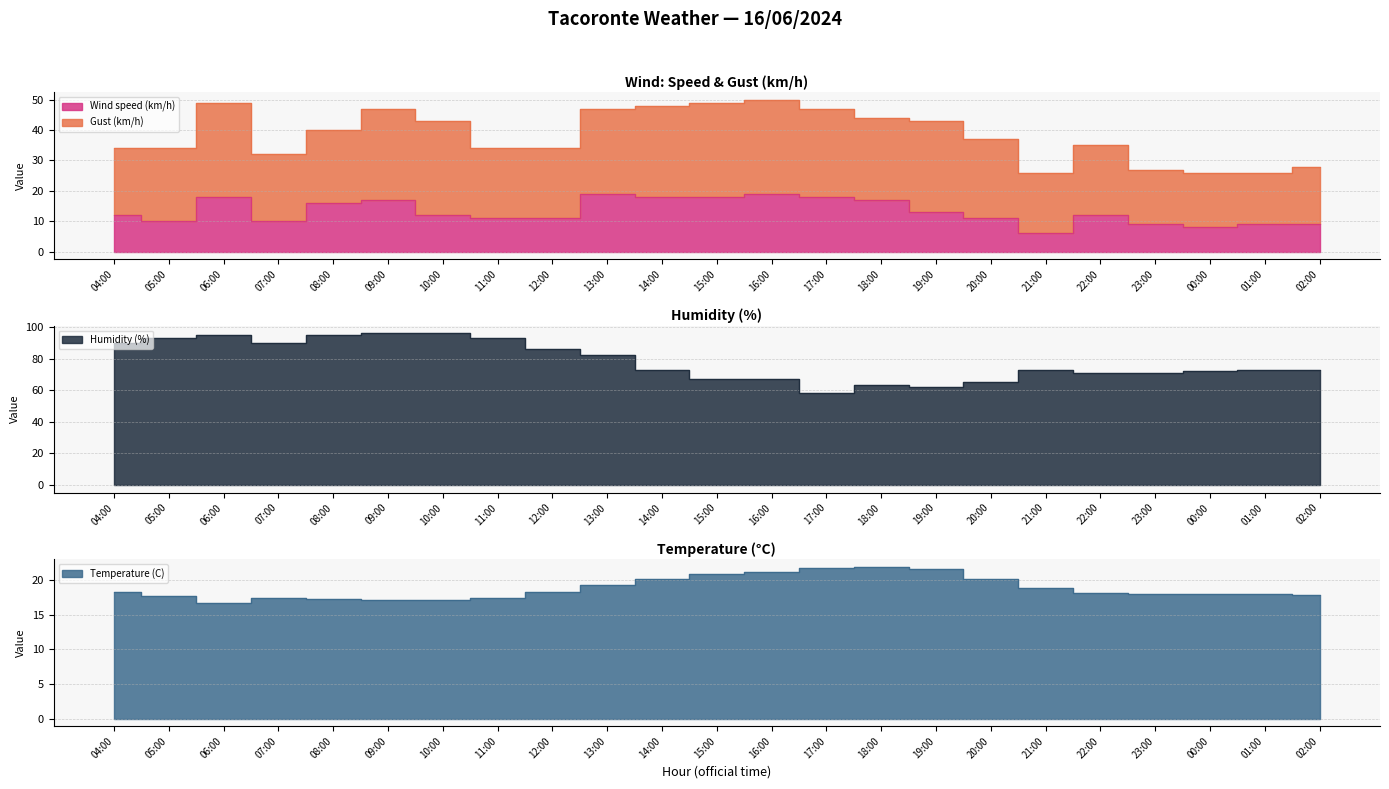

Which series has the widest spread of values?

Humidity (%)